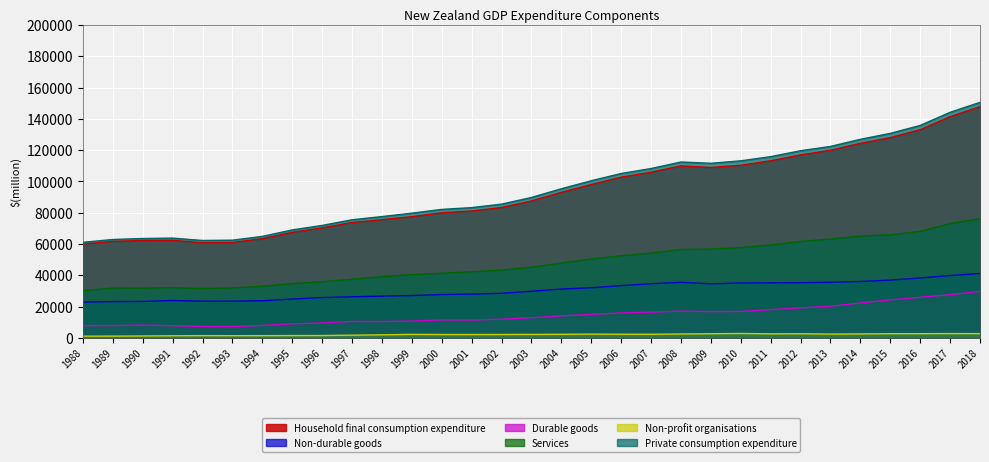

Reading left to right, extract all data points from this chart.

Household final consumption expenditure: 59926	61693	62242	62383	60786	61016	63385	67463	70304	73708	75570	77474	79975	81099	83314	87514	93020	98010	102706	105901	109891	108911	110314	113203	116935	119891	124342	127993	133036	141365	147764
Non-durable goods: 22923	23196	23331	23906	23475	23495	23757	24835	25784	26293	26680	27065	27725	27984	28510	29821	31224	32051	33430	34631	35530	34570	35104	35184	35315	35552	36059	36941	38316	39855	41169
Durable goods: 7878	7887	8191	7815	7329	7230	7988	8999	9559	10549	10488	10745	11513	11463	11976	12914	14073	15043	15967	16486	17116	16839	16914	18086	19206	20263	22322	24322	25977	27649	29700
Services: 30191	31868	31800	32075	31557	31941	32983	34686	35941	37508	39162	40400	41326	42278	43334	45140	47797	50422	52508	54169	56498	56773	57735	59333	61622	63174	65026	65892	68083	73064	76146
Non-profit organisations: 1130	1149	1243	1372	1465	1428	1456	1513	1538	1762	1977	2283	2175	2185	2191	2251	2315	2431	2351	2330	2513	2683	2838	2608	2670	2444	2554	2705	2717	2775	2736
Private consumption expenditure: 61093	62881	63517	63776	62259	62456	64857	68997	71868	75475	77527	79698	82117	83252	85476	89737	95313	100418	105051	108230	112400	111588	113152	115811	119604	122339	126900	130703	135760	144151	150515